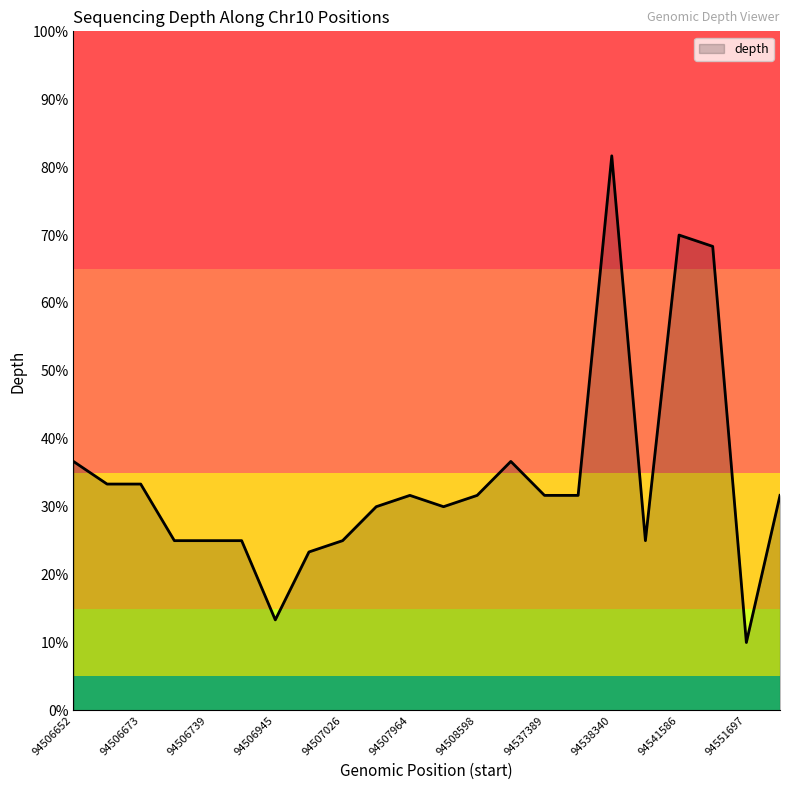

Does the chart have visible grid lines?

No